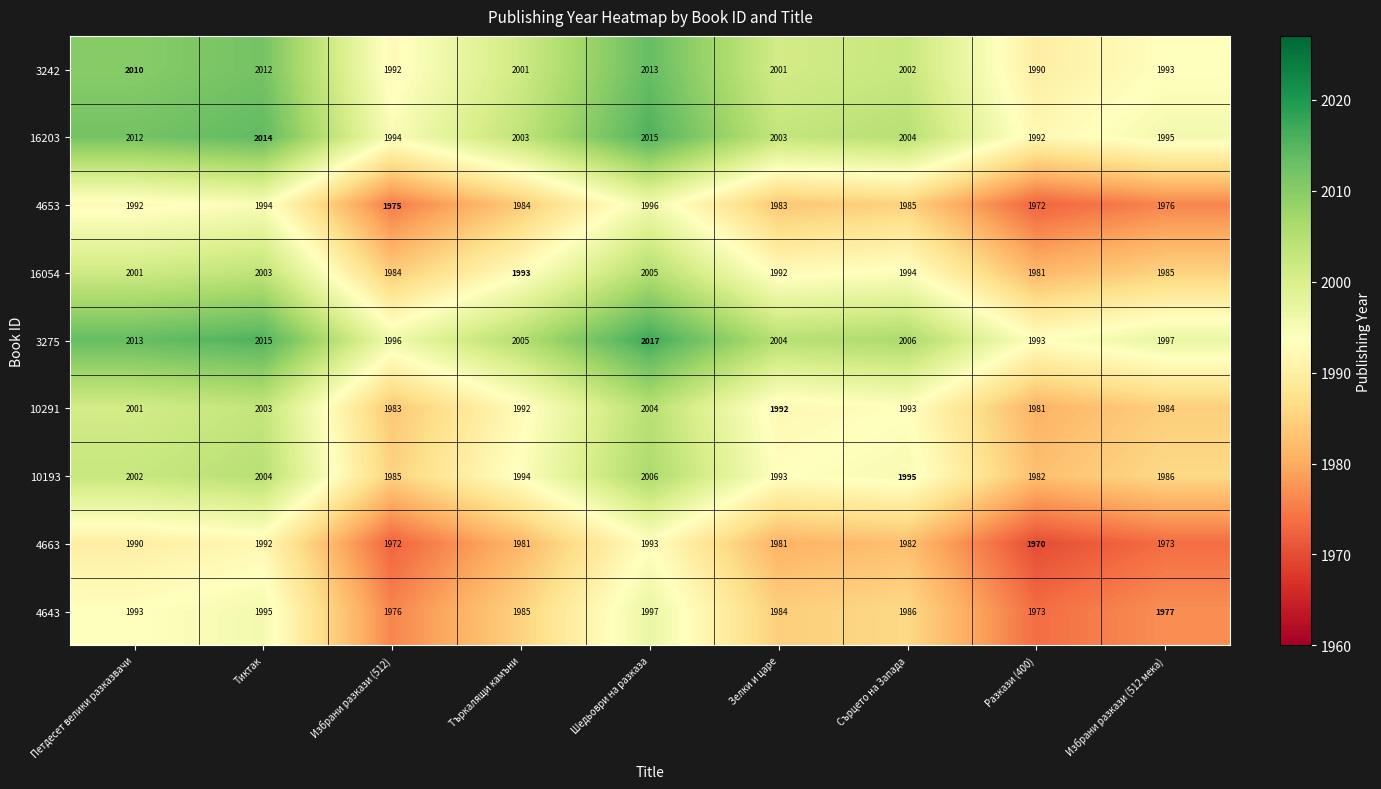

At which category is the sum across all series the highest?

Шедьоври на разказа